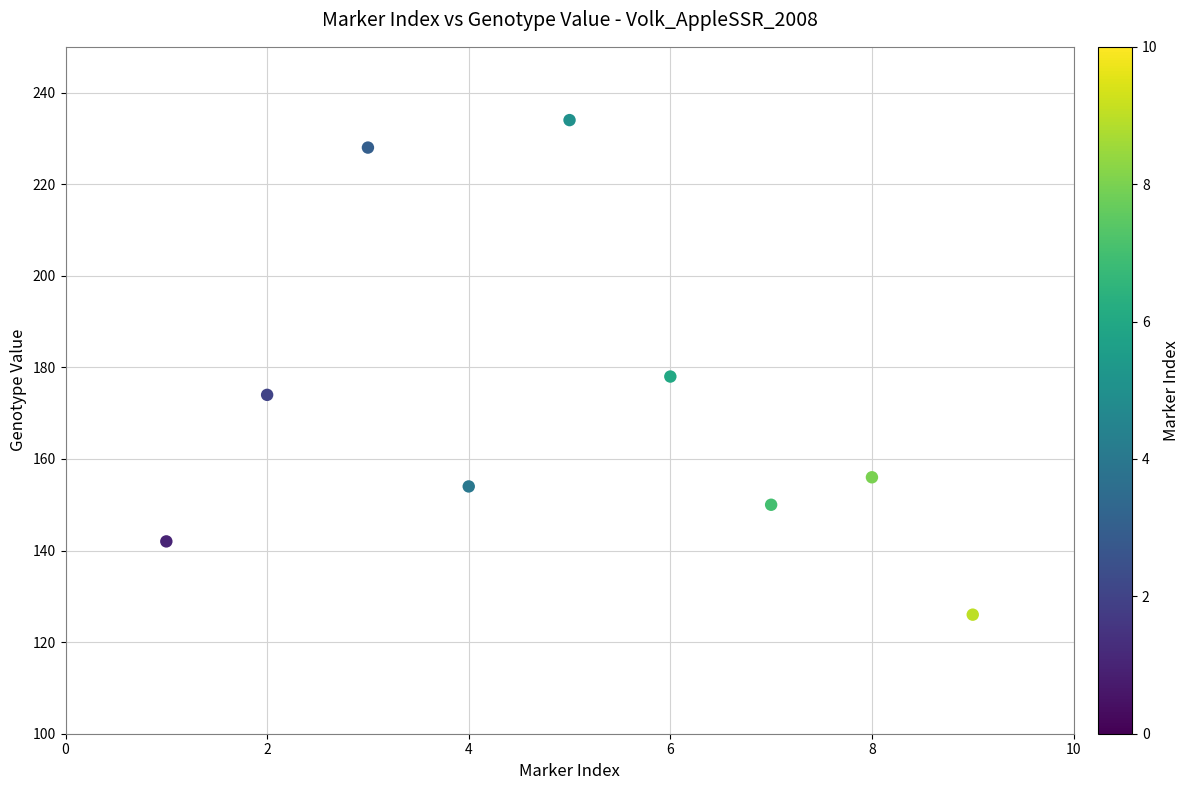

What is the range of Y values (max minus min)?

108